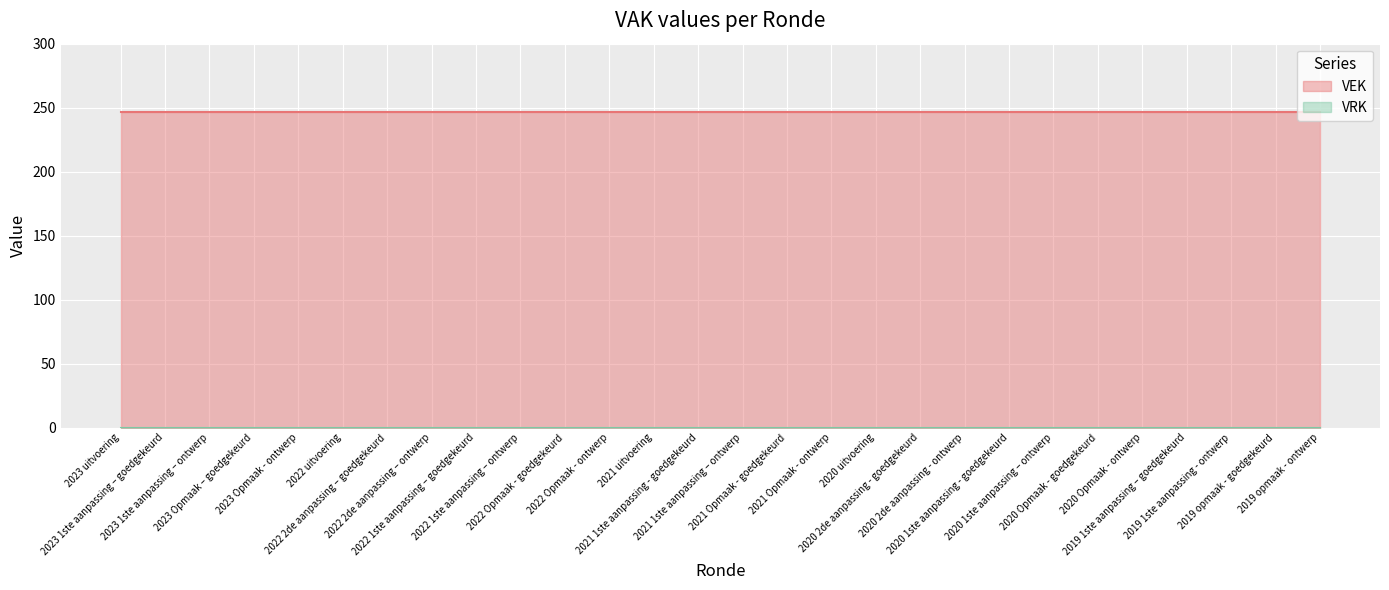

Reading left to right, transcribe all the data shown in this chart.

VEK: 2023 uitvoering=247	2023 1ste aanpassing – goedgekeurd=247	2023 1ste aanpassing – ontwerp=247	2023 Opmaak – goedgekeurd=247	2023 Opmaak - ontwerp=247	2022 uitvoering=247	2022 2de aanpassing – goedgekeurd=247	2022 2de aanpassing – ontwerp=247	2022 1ste aanpassing – goedgekeurd=247	2022 1ste aanpassing – ontwerp=247	2022 Opmaak - goedgekeurd=247	2022 Opmaak - ontwerp=247	2021 uitvoering=247	2021 1ste aanpassing - goedgekeurd=247	2021 1ste aanpassing – ontwerp=247	2021 Opmaak - goedgekeurd=247	2021 Opmaak - ontwerp=247	2020 uitvoering=247	2020 2de aanpassing - goedgekeurd=247	2020 2de aanpassing - ontwerp=247	2020 1ste aanpassing - goedgekeurd=247	2020 1ste aanpassing – ontwerp=247	2020 Opmaak - goedgekeurd=247	2020 Opmaak - ontwerp=247	2019 1ste aanpassing – goedgekeurd=247	2019 1ste aanpassing - ontwerp=247	2019 opmaak - goedgekeurd=247	2019 opmaak - ontwerp=247
VRK: 2023 uitvoering=0	2023 1ste aanpassing – goedgekeurd=0	2023 1ste aanpassing – ontwerp=0	2023 Opmaak – goedgekeurd=0	2023 Opmaak - ontwerp=0	2022 uitvoering=0	2022 2de aanpassing – goedgekeurd=0	2022 2de aanpassing – ontwerp=0	2022 1ste aanpassing – goedgekeurd=0	2022 1ste aanpassing – ontwerp=0	2022 Opmaak - goedgekeurd=0	2022 Opmaak - ontwerp=0	2021 uitvoering=0	2021 1ste aanpassing - goedgekeurd=0	2021 1ste aanpassing – ontwerp=0	2021 Opmaak - goedgekeurd=0	2021 Opmaak - ontwerp=0	2020 uitvoering=0	2020 2de aanpassing - goedgekeurd=0	2020 2de aanpassing - ontwerp=0	2020 1ste aanpassing - goedgekeurd=0	2020 1ste aanpassing – ontwerp=0	2020 Opmaak - goedgekeurd=0	2020 Opmaak - ontwerp=0	2019 1ste aanpassing – goedgekeurd=0	2019 1ste aanpassing - ontwerp=0	2019 opmaak - goedgekeurd=0	2019 opmaak - ontwerp=0